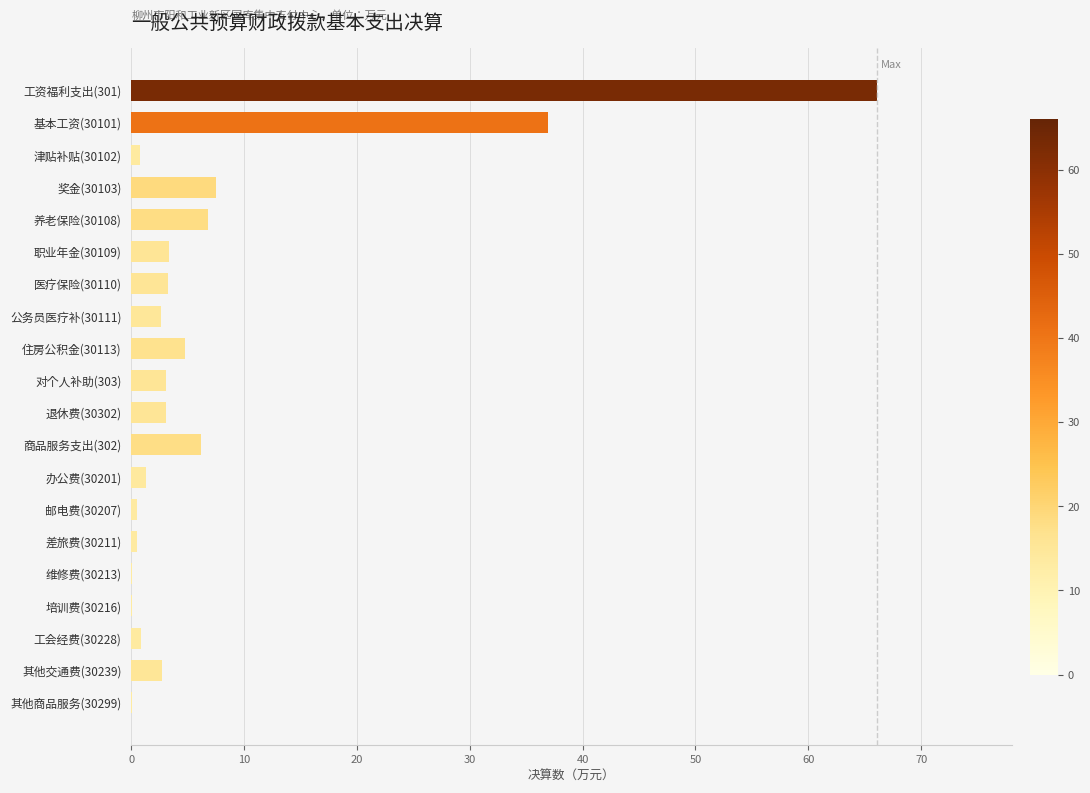

What is the sum of all values?

150.6